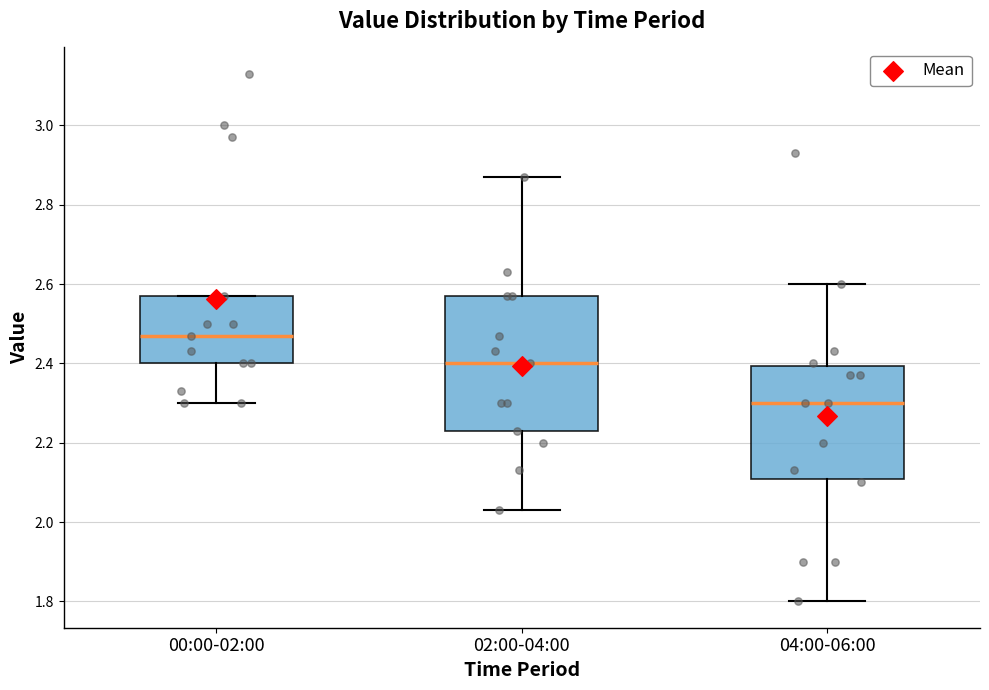

Reading left to right, transcribe this box plot: for each box, give where its median line is, the range the box spans, and where its two whiskers end, as read against the y-axis. The values are not printed on the chart, so give them approximately, as read against the axis.

00:00-02:00: median 2.48, box 2.40 to 2.58, whiskers 2.30 to 2.58
02:00-04:00: median 2.40, box 2.24 to 2.58, whiskers 2.04 to 2.88
04:00-06:00: median 2.30, box 2.10 to 2.40, whiskers 1.80 to 2.60